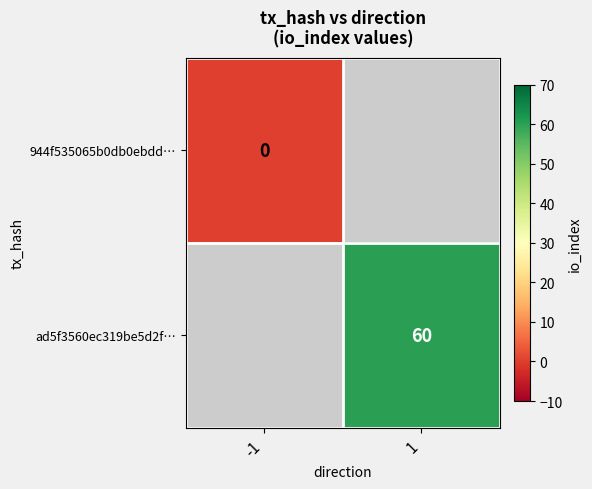

Which has a higher value, -1 or 1?

1